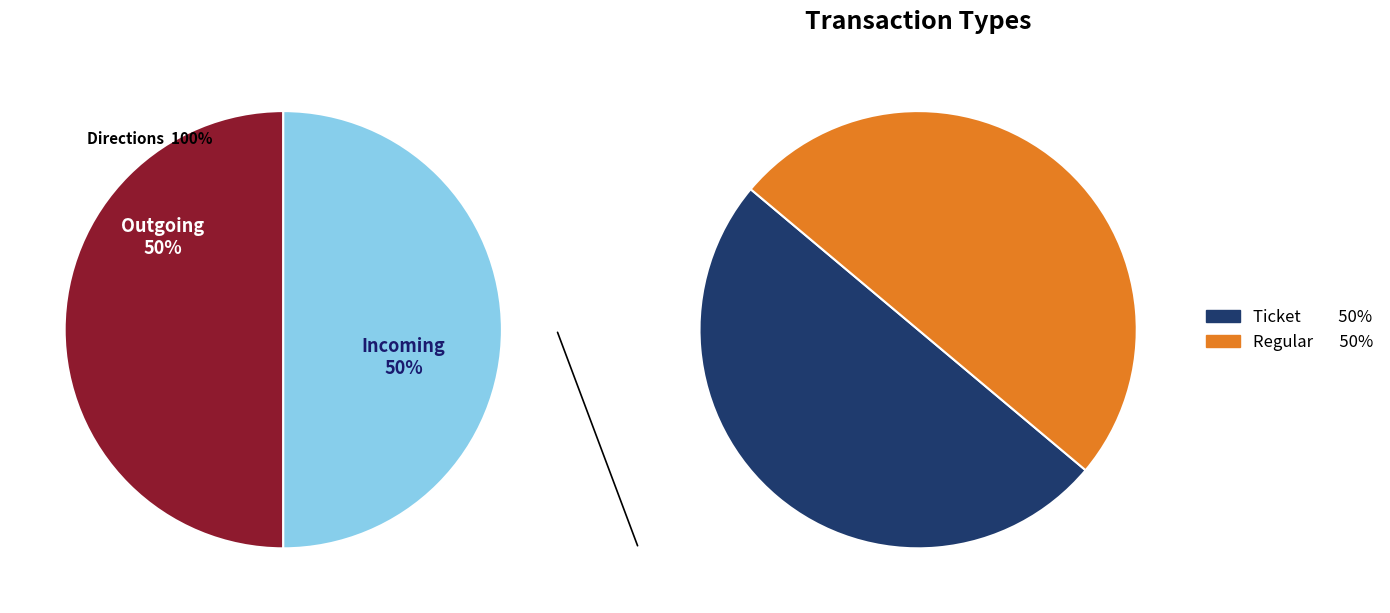

How many segments does this pie chart have?

2